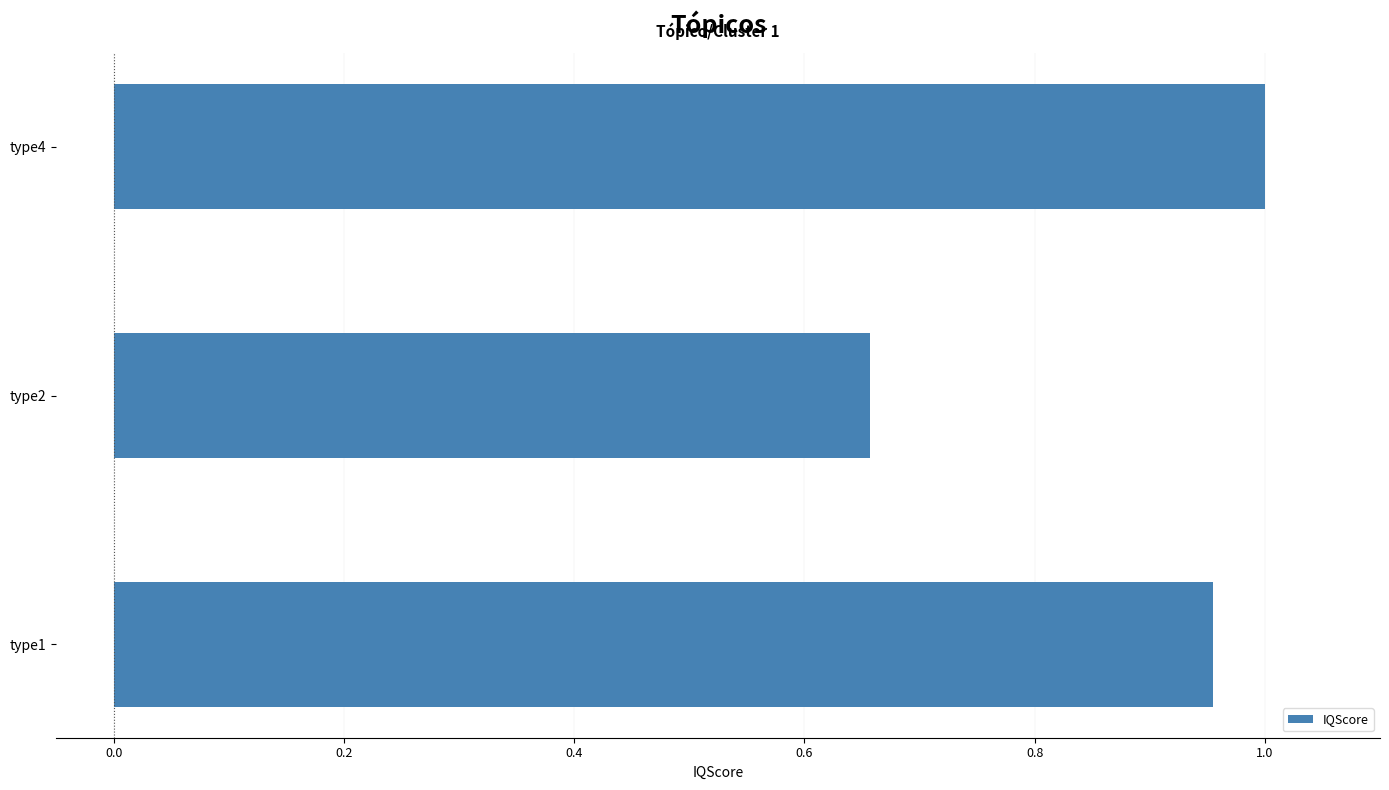

Count the values in the range 0 to 1.

3